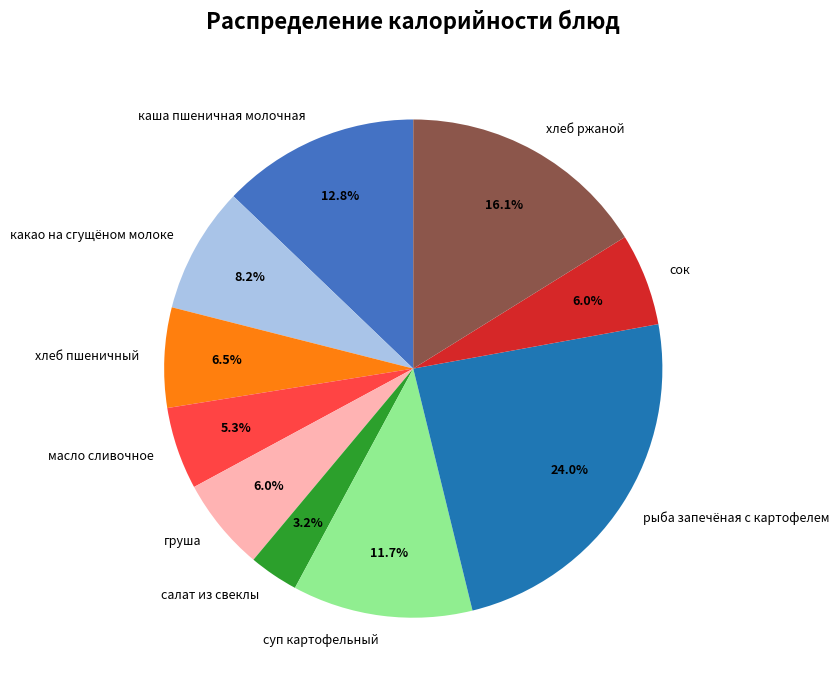

To the nearest percent, what is the average slice percentage?

10%